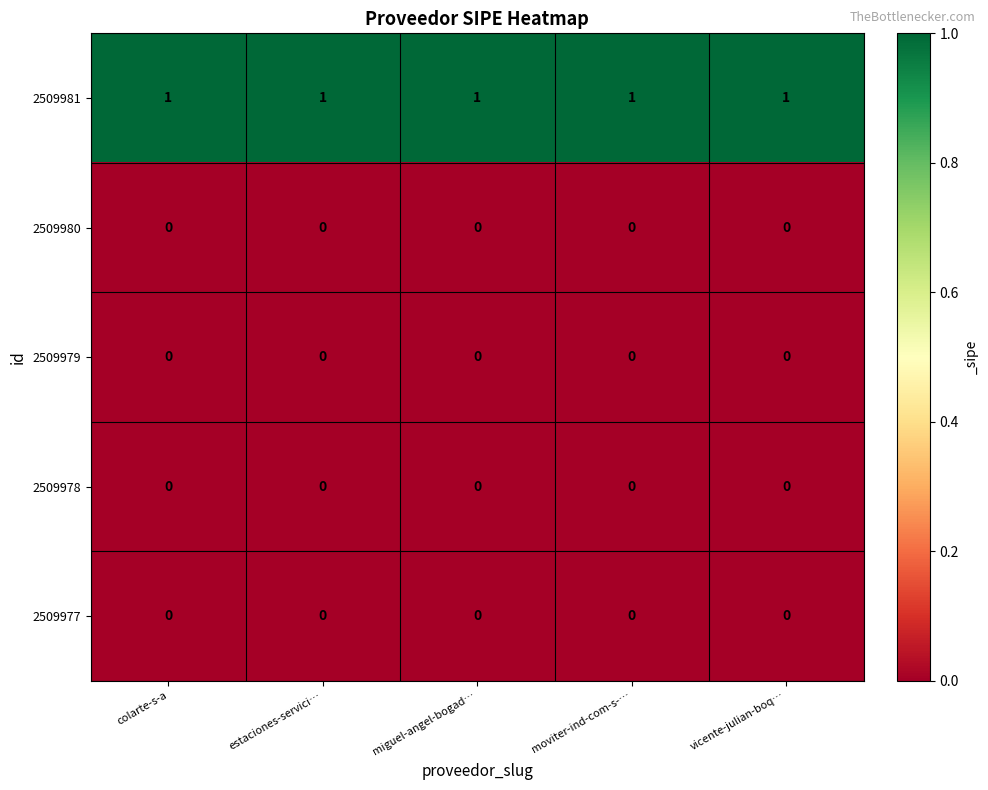

True or false: 2509977 has a value of 0 at colarte-s-a.

True